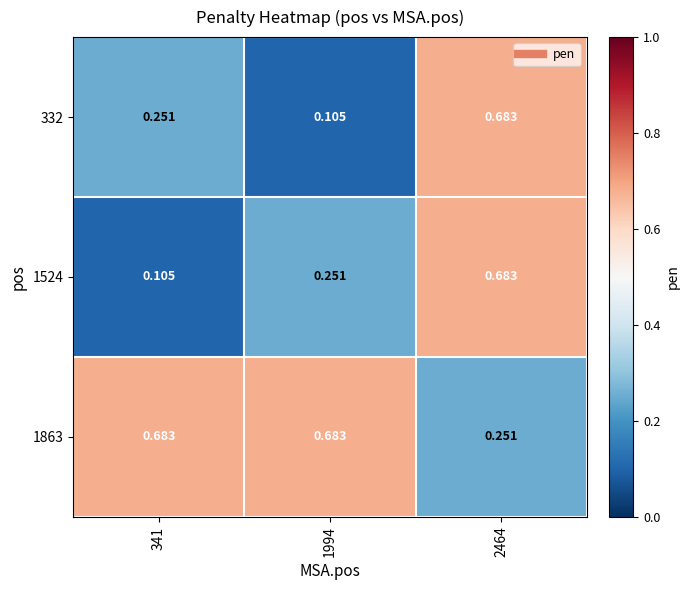

Is the value of 332 at 1994 greater than the value of 1524 at 1994?

No